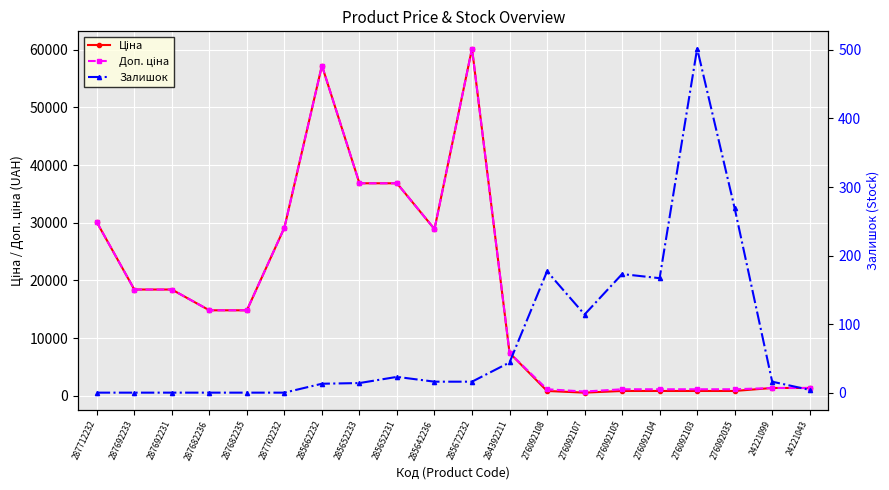

At which label does Ціна reach its peak?

285672232